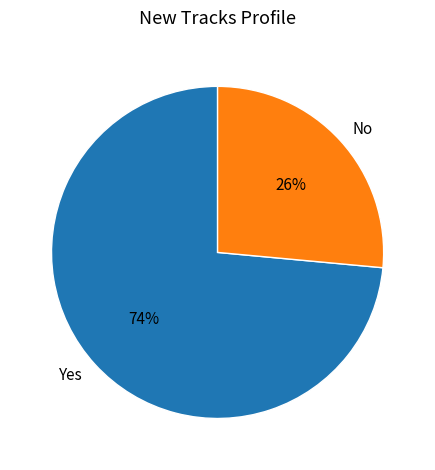

Does Yes account for over 50% of the chart?

Yes